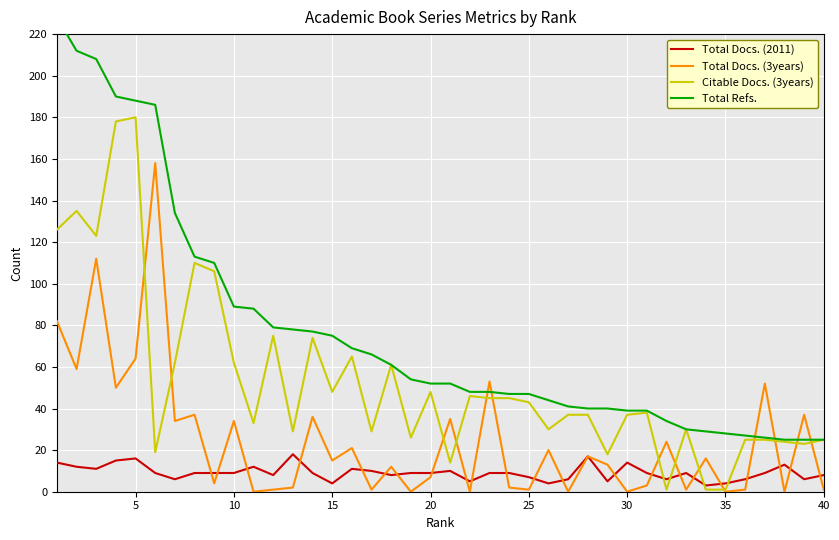

List the series in order of their overall mean, highest first.

Total Refs., Citable Docs. (3years), Total Docs. (3years), Total Docs. (2011)